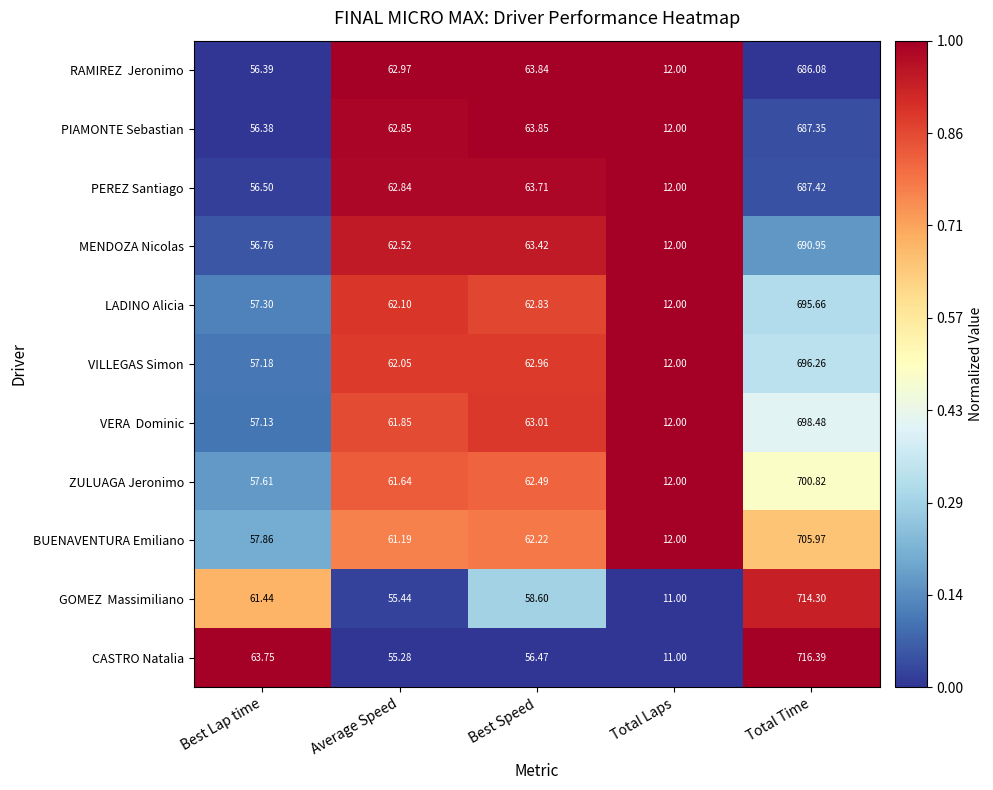

Is the value of PIAMONTE Sebastian at Best Lap time greater than the value of PEREZ Santiago at Total Time?

No